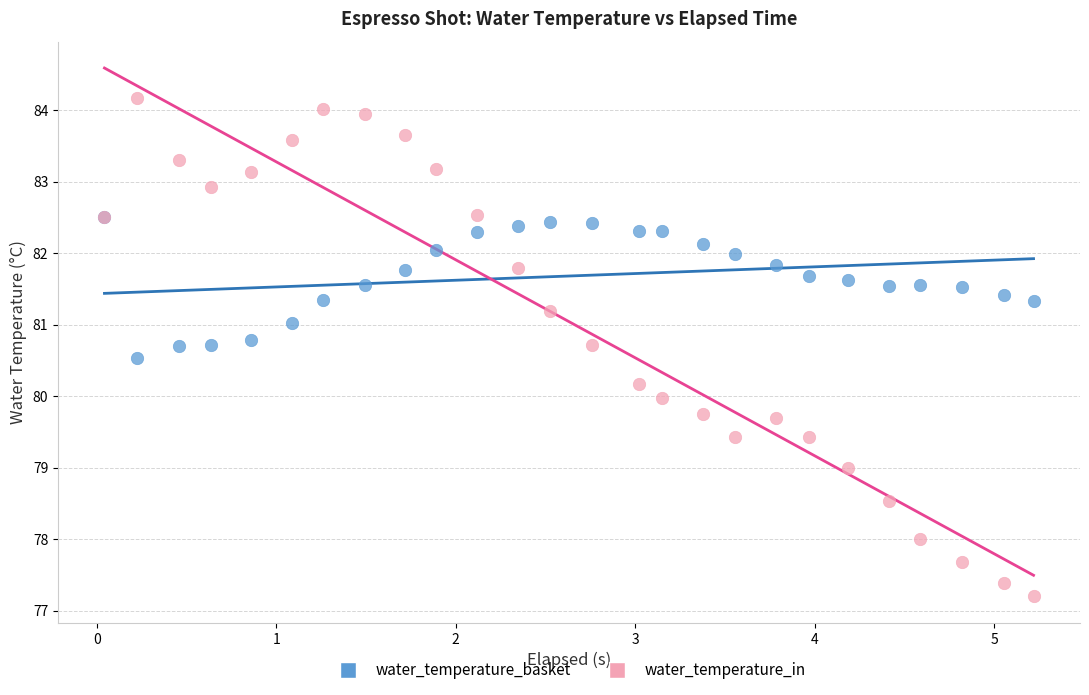

What are all the series names shown in the legend?

water_temperature_basket, water_temperature_in